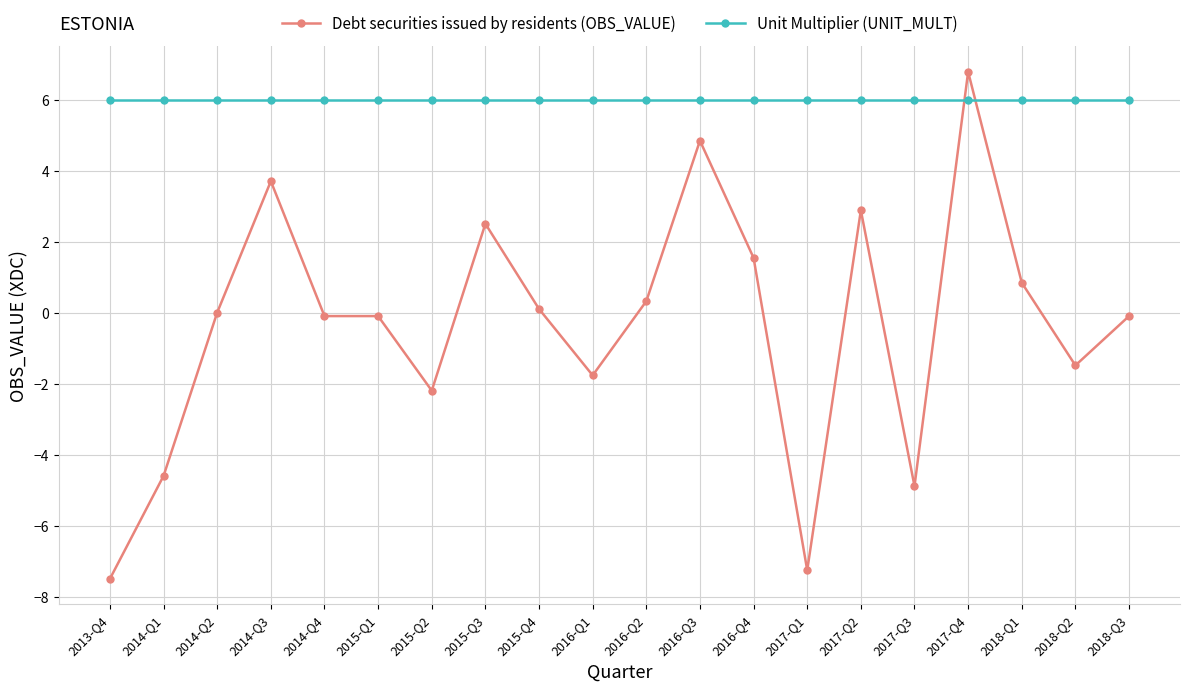

True or false: Debt securities issued by residents (OBS_VALUE) has a value of 1.6 at 2017-Q4.

False